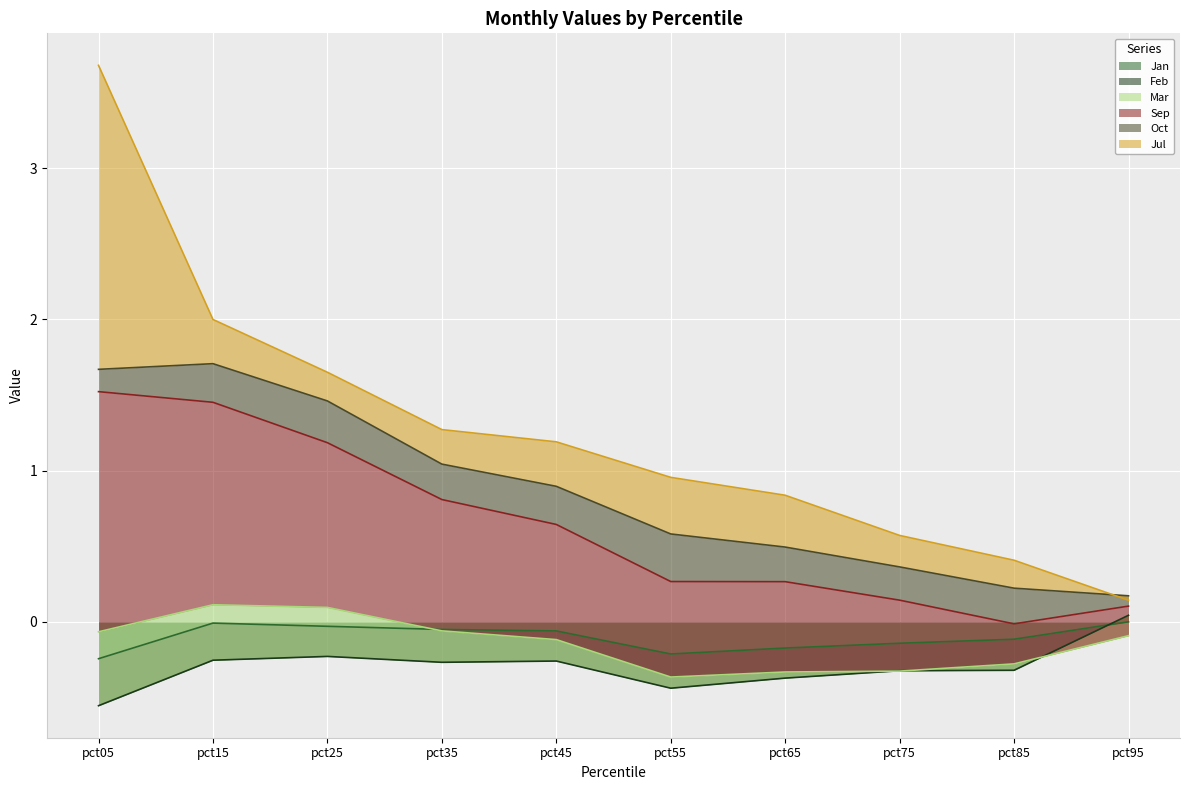

Where does the Feb series first go above 0?

pct95